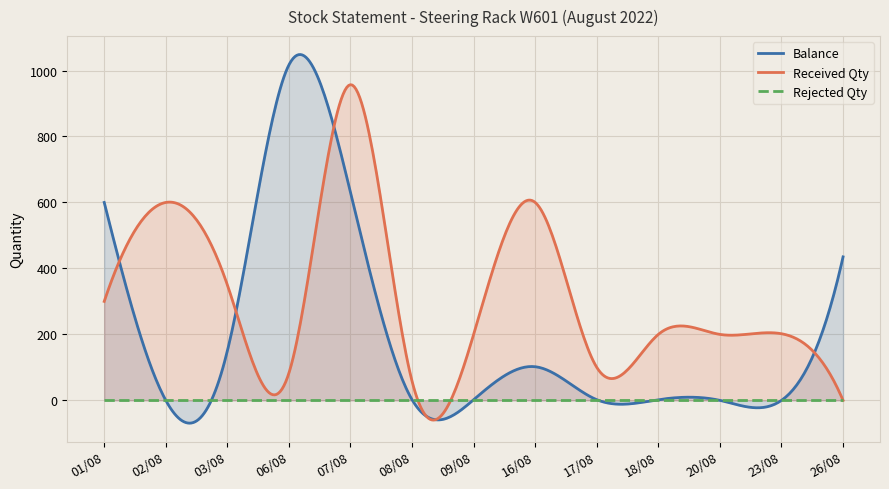

What is the average value of the Balance series?

226